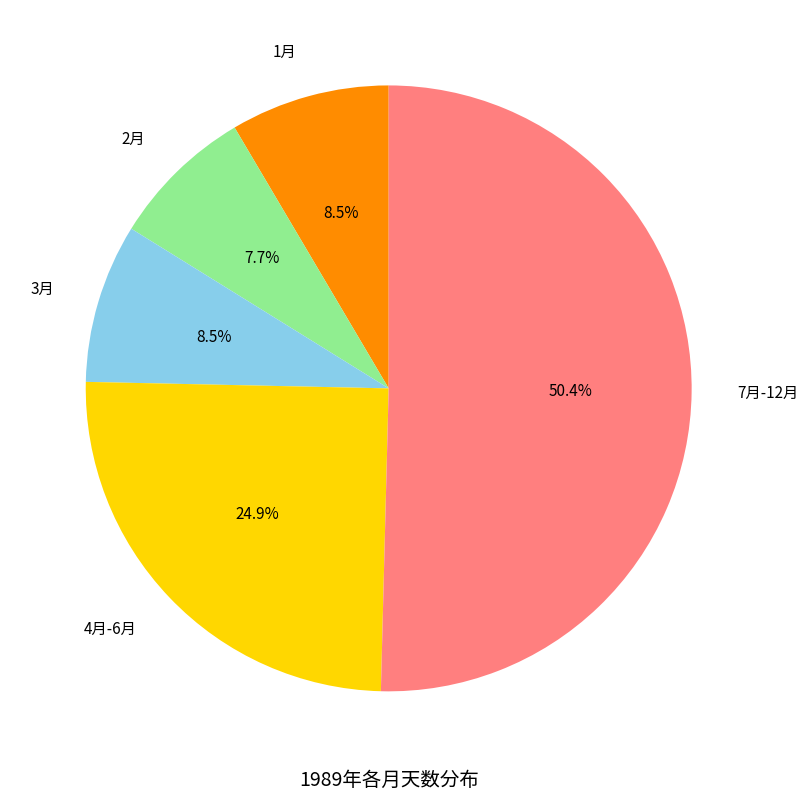

Which slice is the largest?

7月-12月